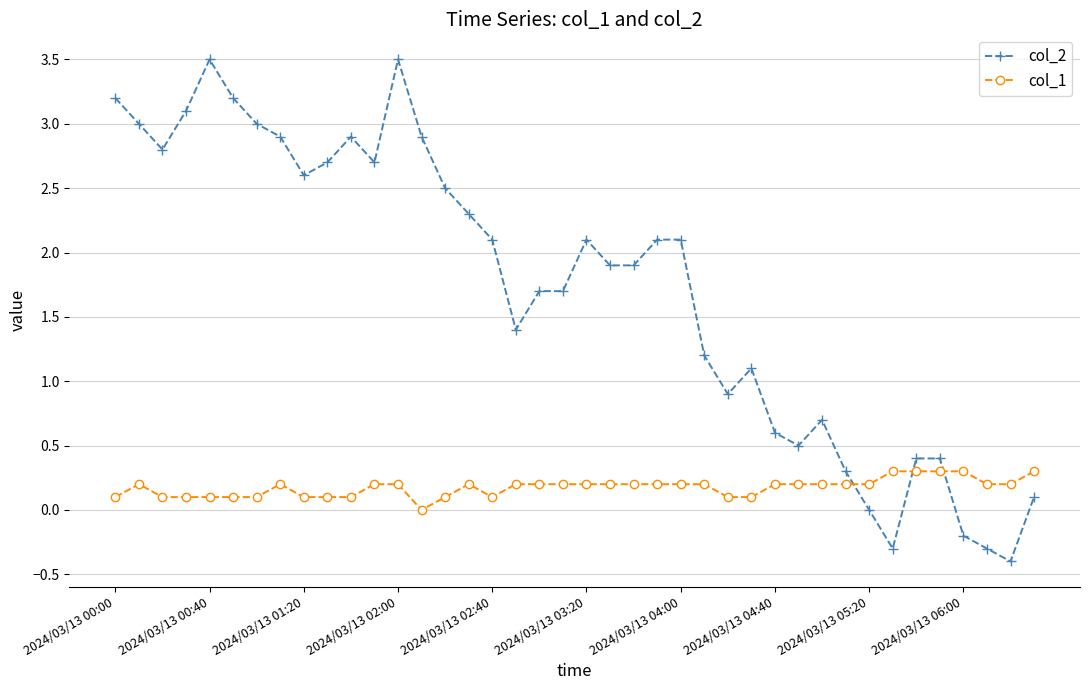

Does the chart display data point markers on the line(s)?

Yes